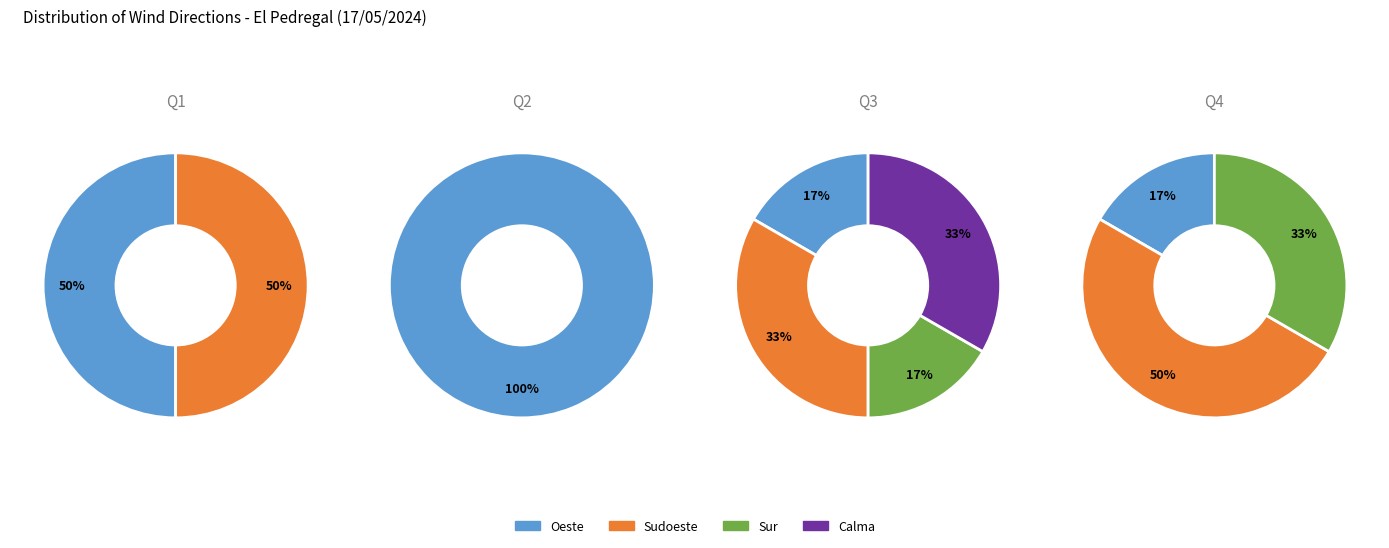

Does 9 represent more than half of the total?

No